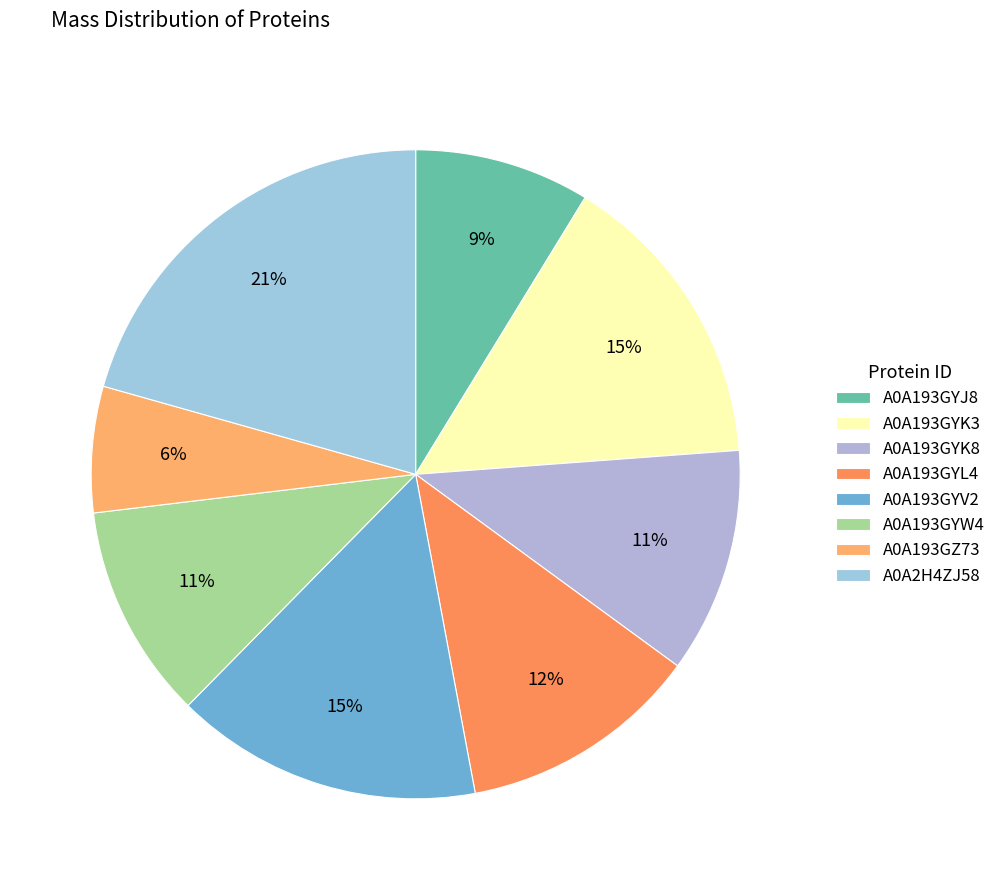

Is A0A193GYV2 the majority of the pie?

No